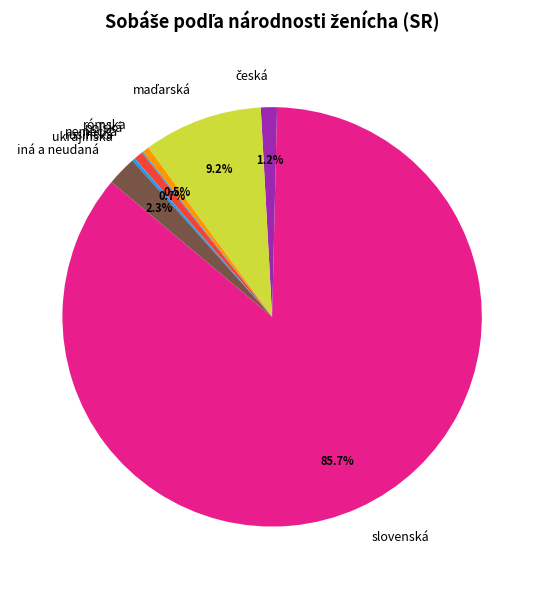

Does any single category account for the majority?

Yes